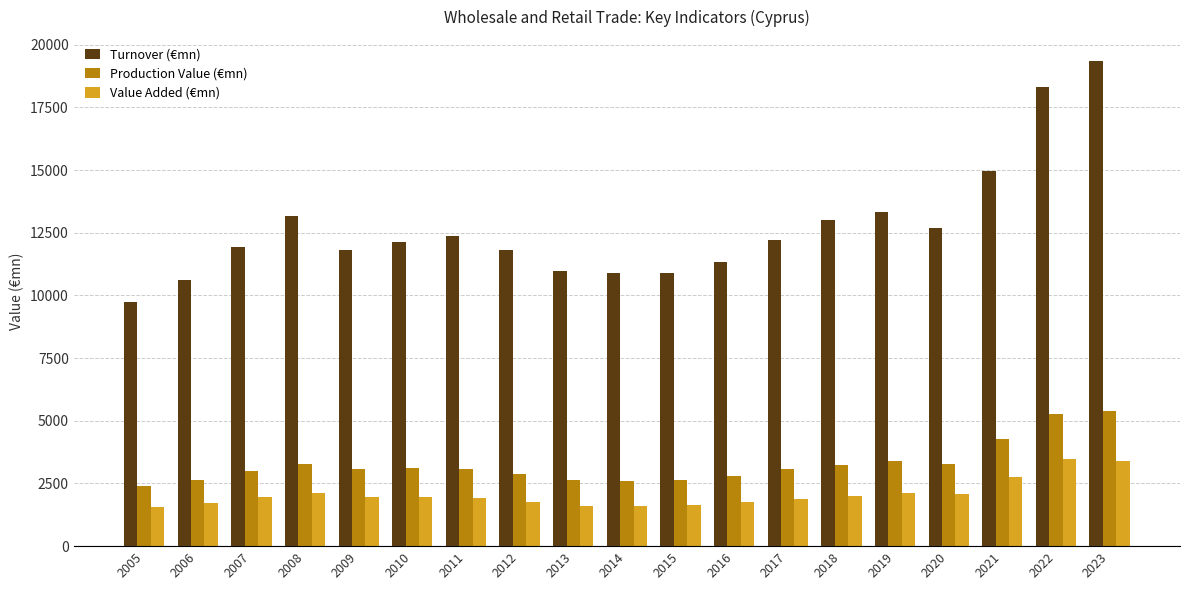

Rank the series at 2014 from highest to lowest value.

Turnover (€mn), Production Value (€mn), Value Added (€mn)